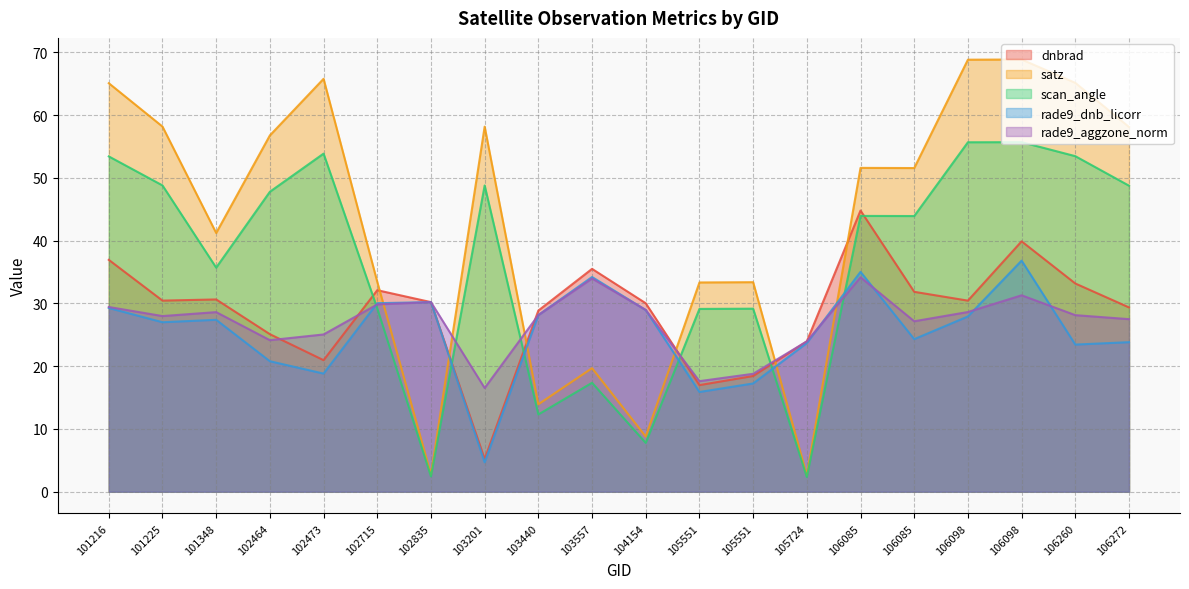

In rade9_dnb_licorr, how many points are lower than both neighbors (excluding endpoints)?

6